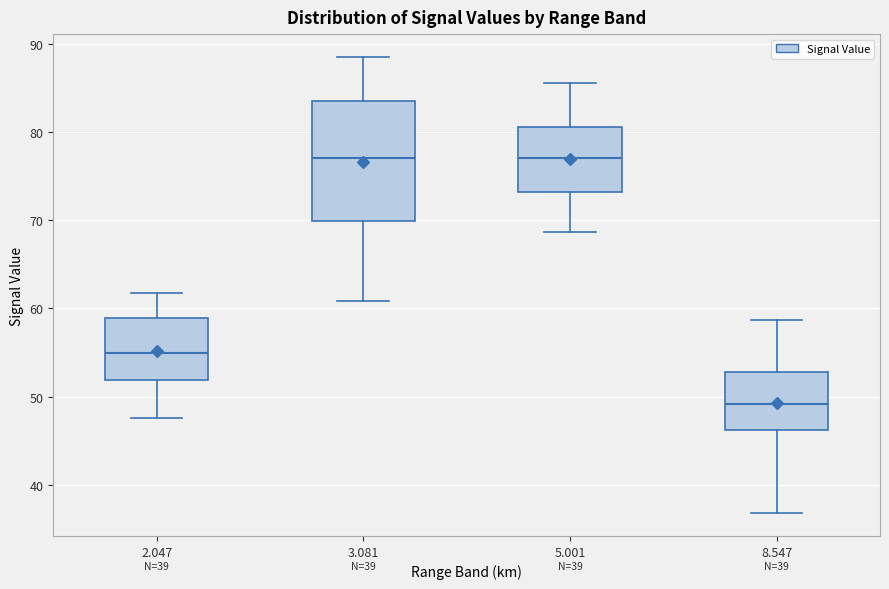

Which box is the tallest, from its lower edge to its upper edge?

3.081